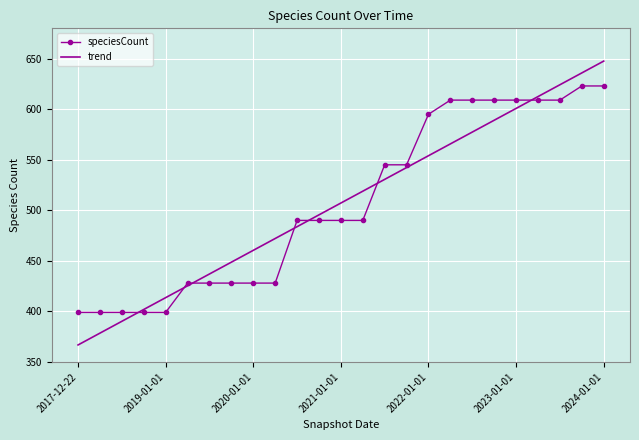

What is the highest value of the trend series?

647.6